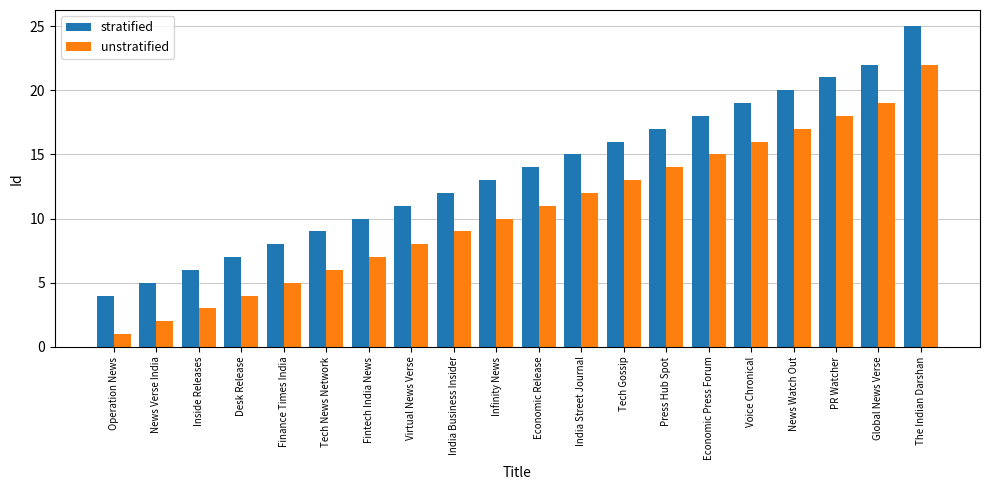

Is it true that unstratified equals 1 at News Verse India?

False